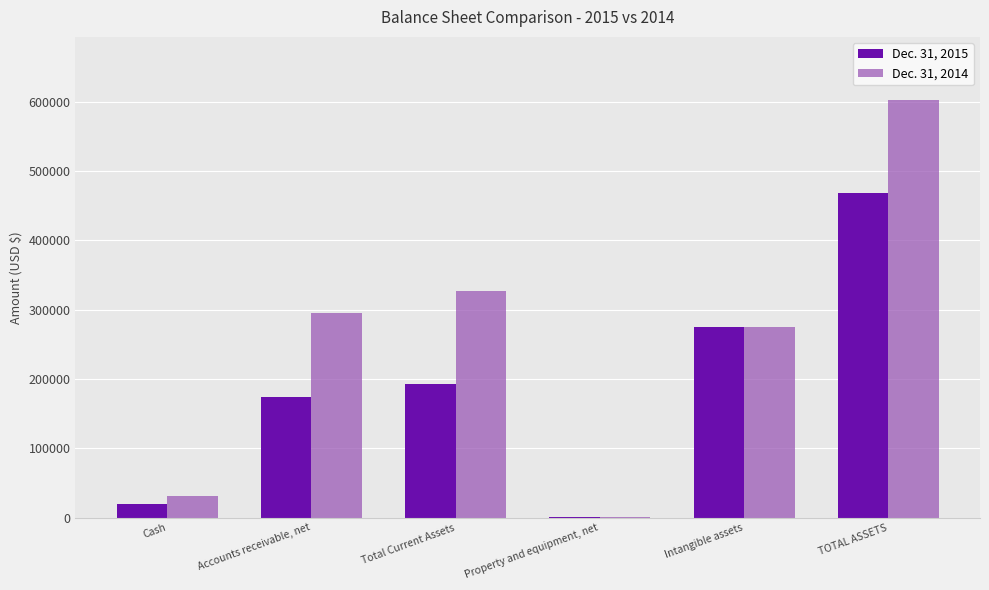

Is it true that Dec. 31, 2014 equals 326197 at TOTAL ASSETS?

False